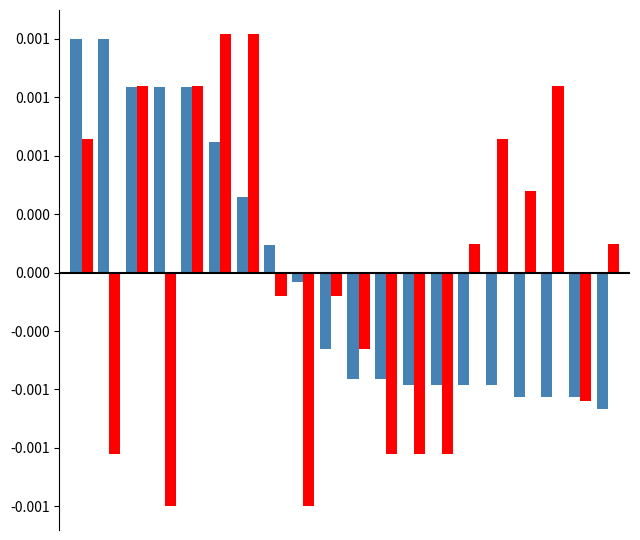

Are the bars horizontal?

No